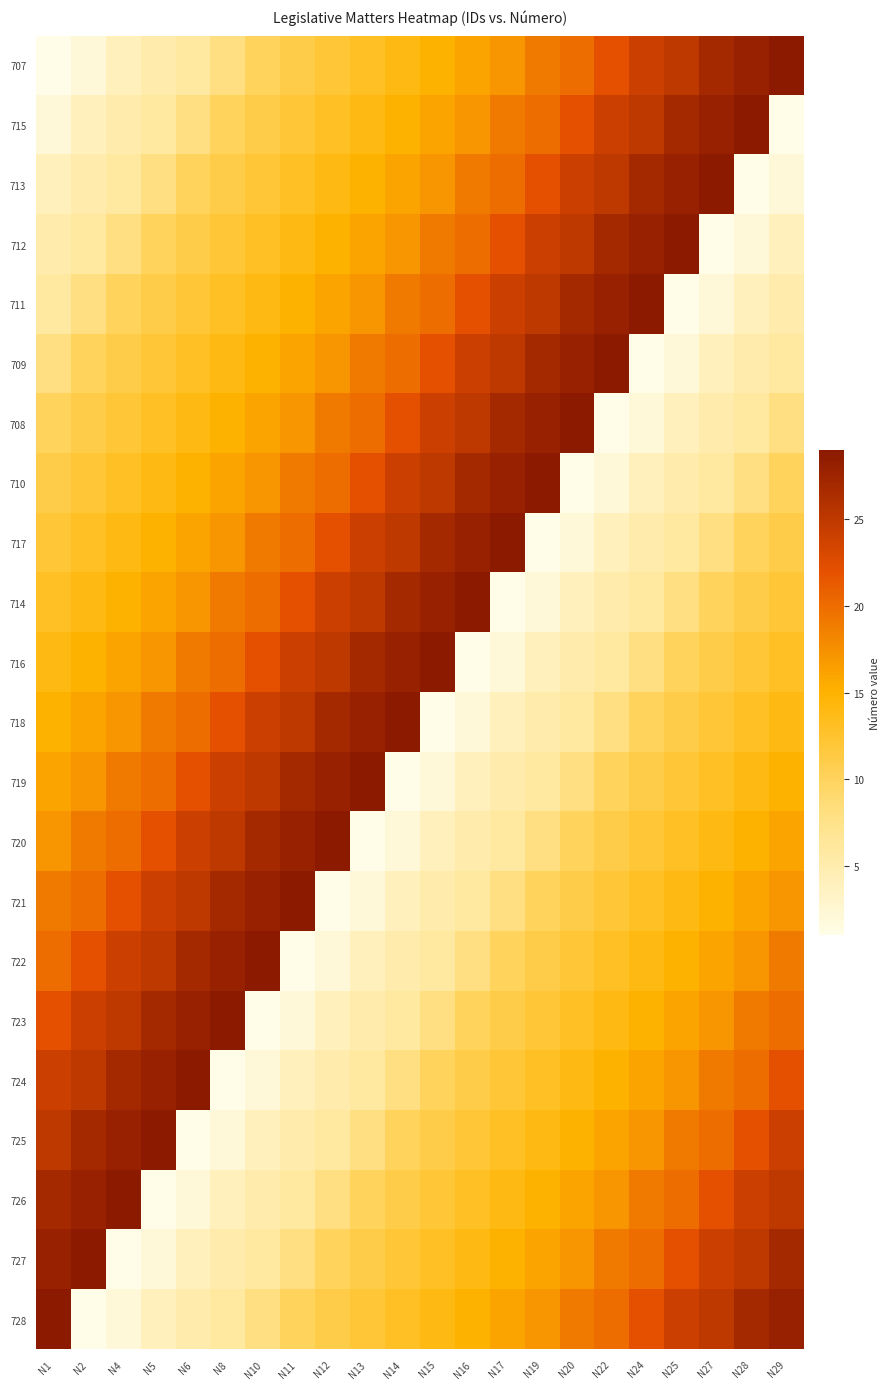

What is the total value across all series at N27?

328